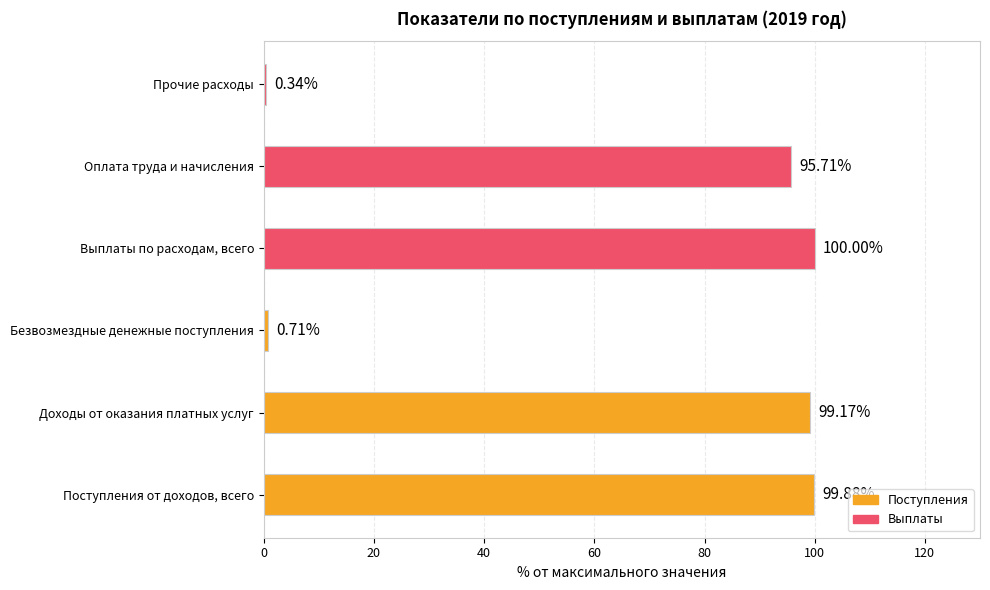

What is the change in value from Оплата труда и начисления to Прочие расходы?

-95.4